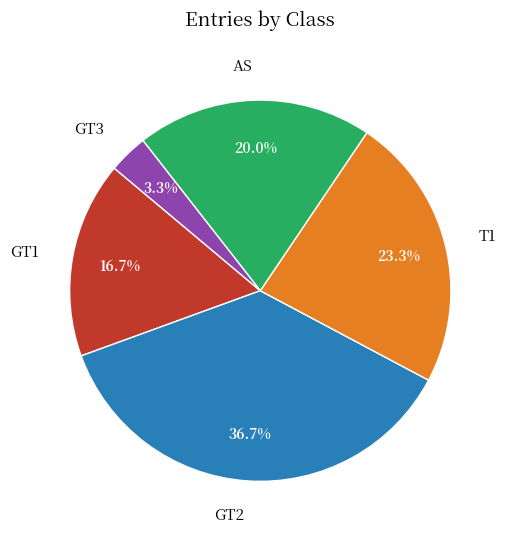

Approximately how many times larger is the value at GT3 compared to T1?

0.1